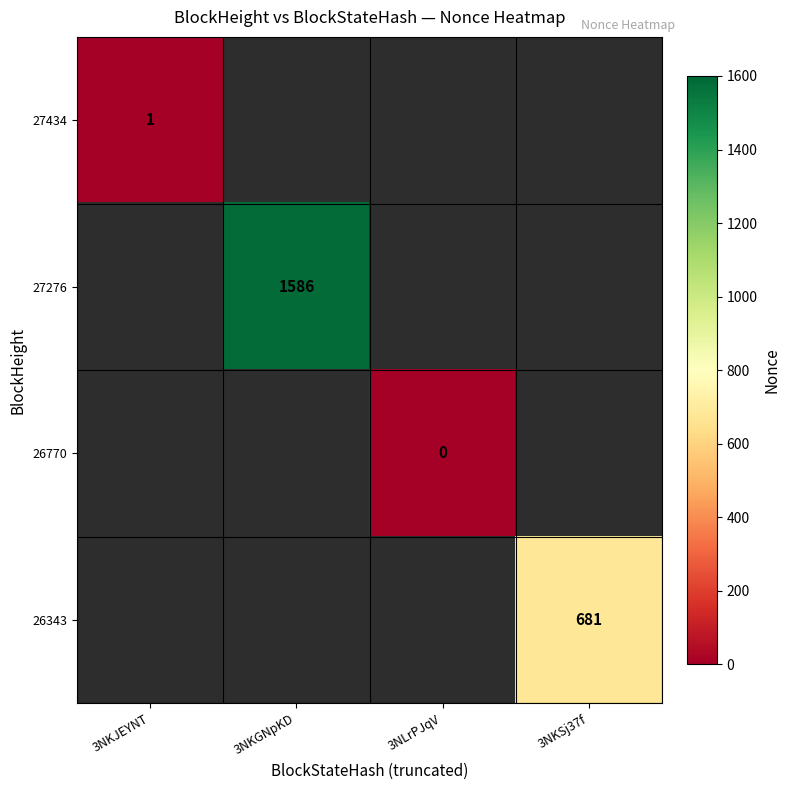

Is it true that 27276 equals 2371 at 3NKGNpKD?

False